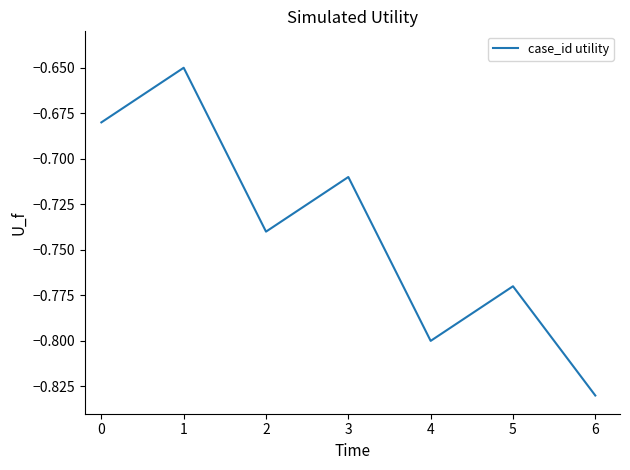

Which label corresponds to the smallest value in the chart?

6